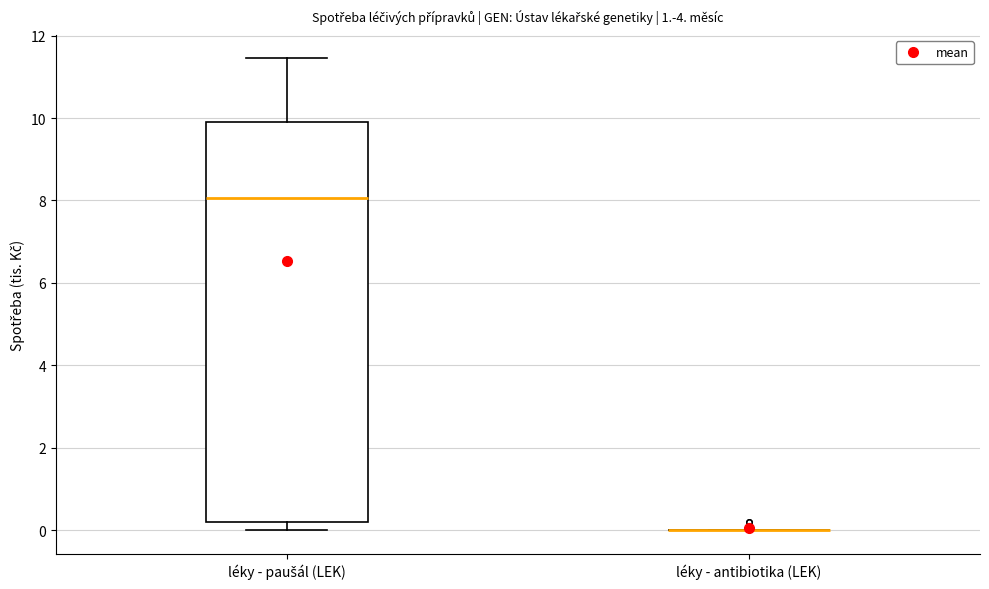

Reading left to right, transcribe this box plot: for each box, give where its median line is, the range the box spans, and where its two whiskers end, as read against the y-axis. The values are not printed on the chart, so give them approximately, as read against the axis.

léky - paušál (LEK): median 8.0, box 0.2 to 10.0, whiskers 0.0 to 11.4
léky - antibiotika (LEK): box collapsed to a line at 0.0, whiskers 0.0 to 0.0